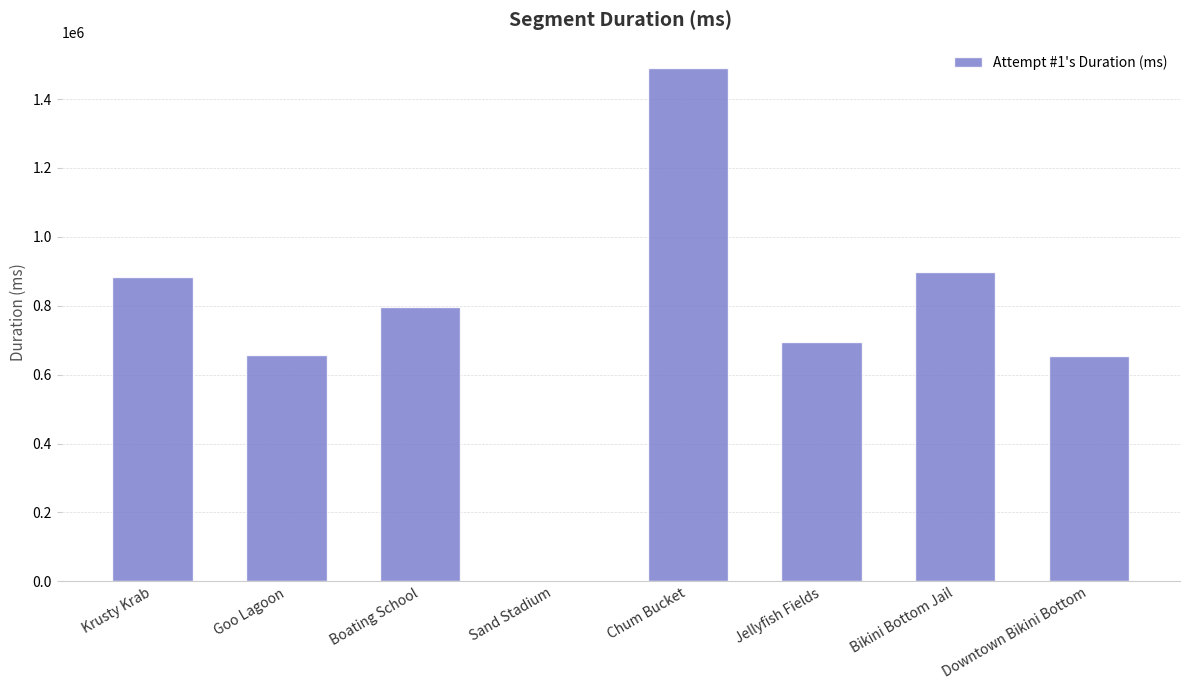

Where does the data first go above 796052?

Krusty Krab